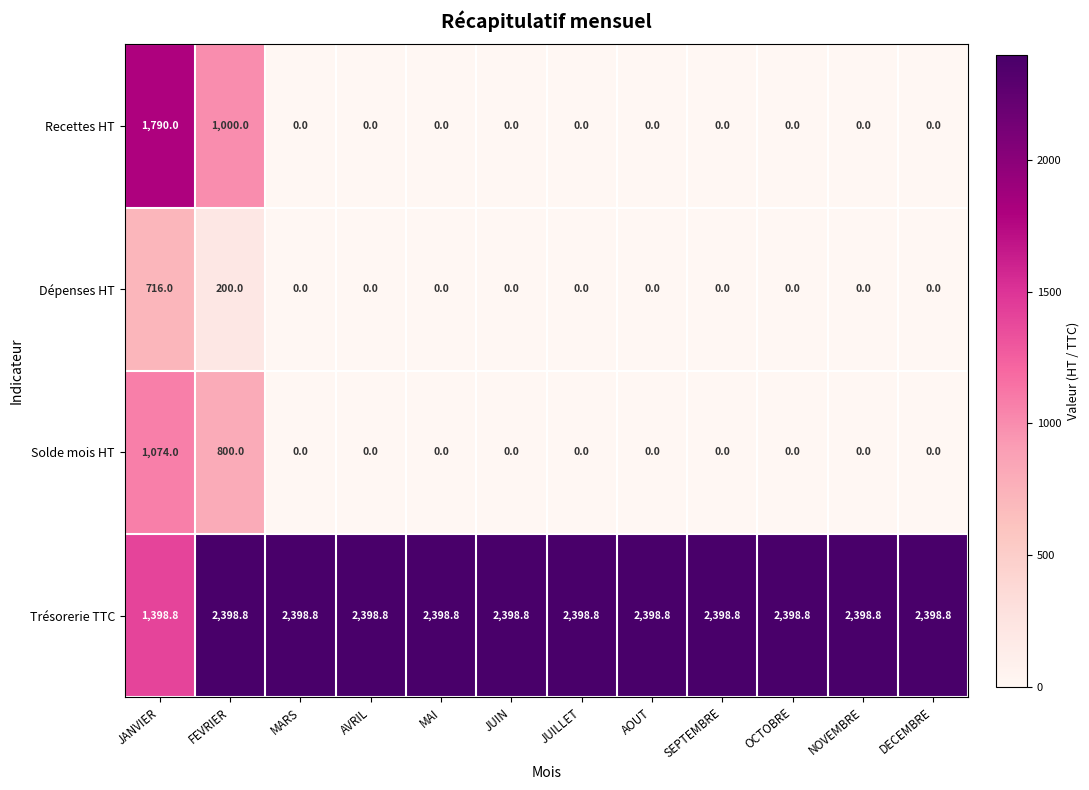

True or false: Trésorerie TTC has a value of 1398.8 at JANVIER.

True